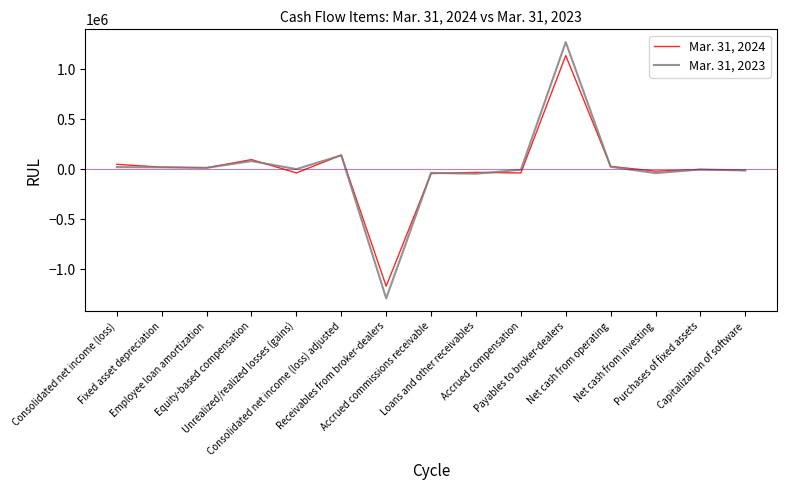

How many distinct data groups are displayed?

2